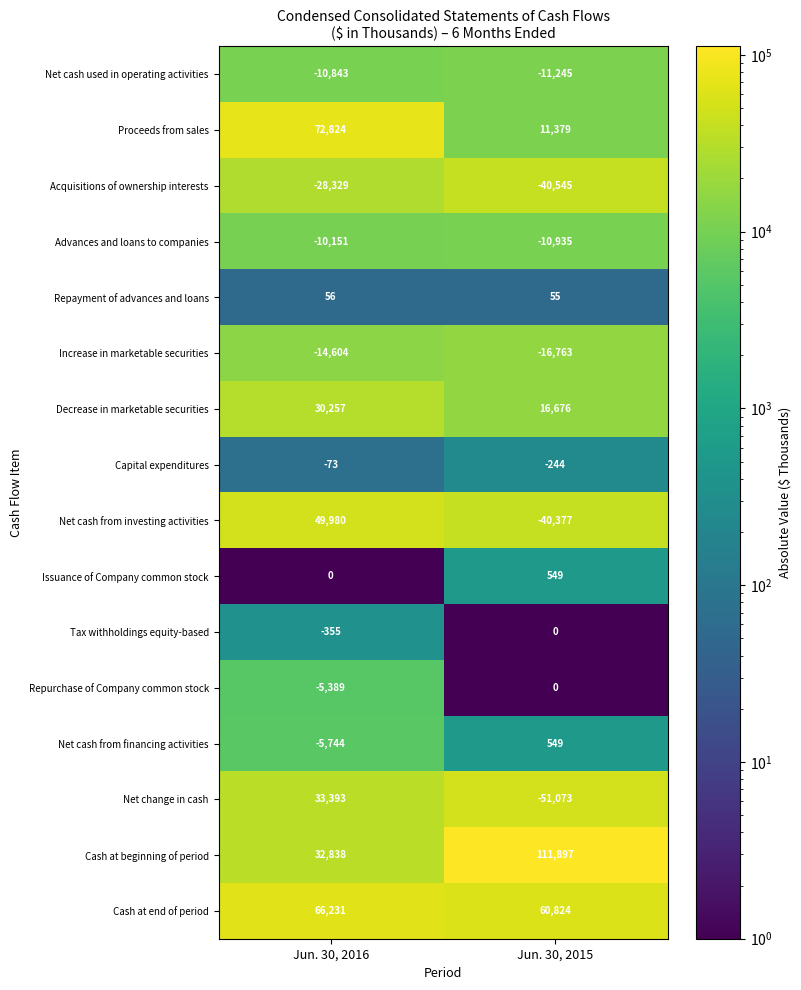

At which category does the chart reach its minimum across all series?

Jun. 30, 2015